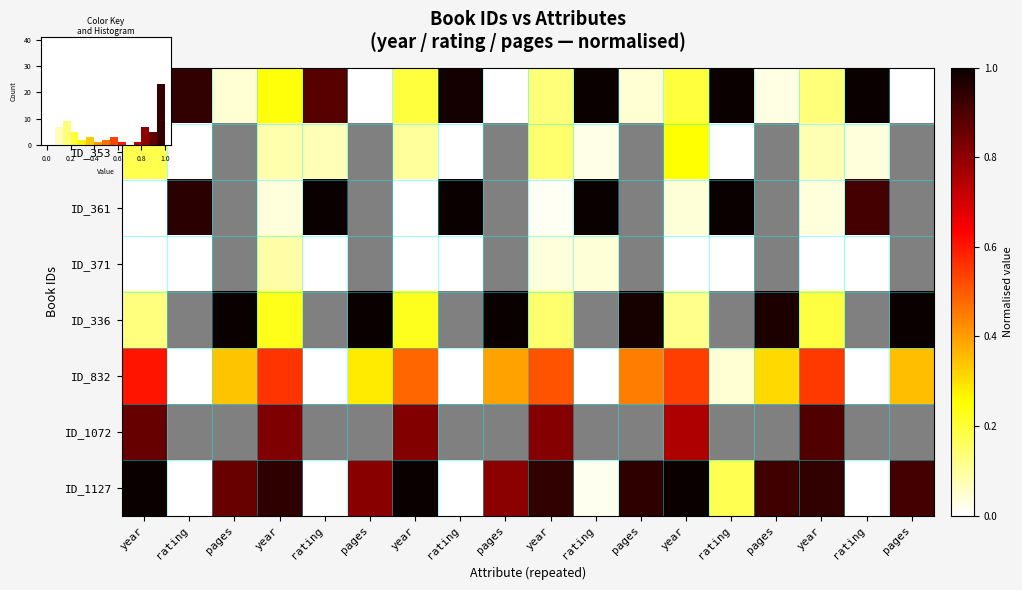

What is the average value of the ID_345 series?

0.4